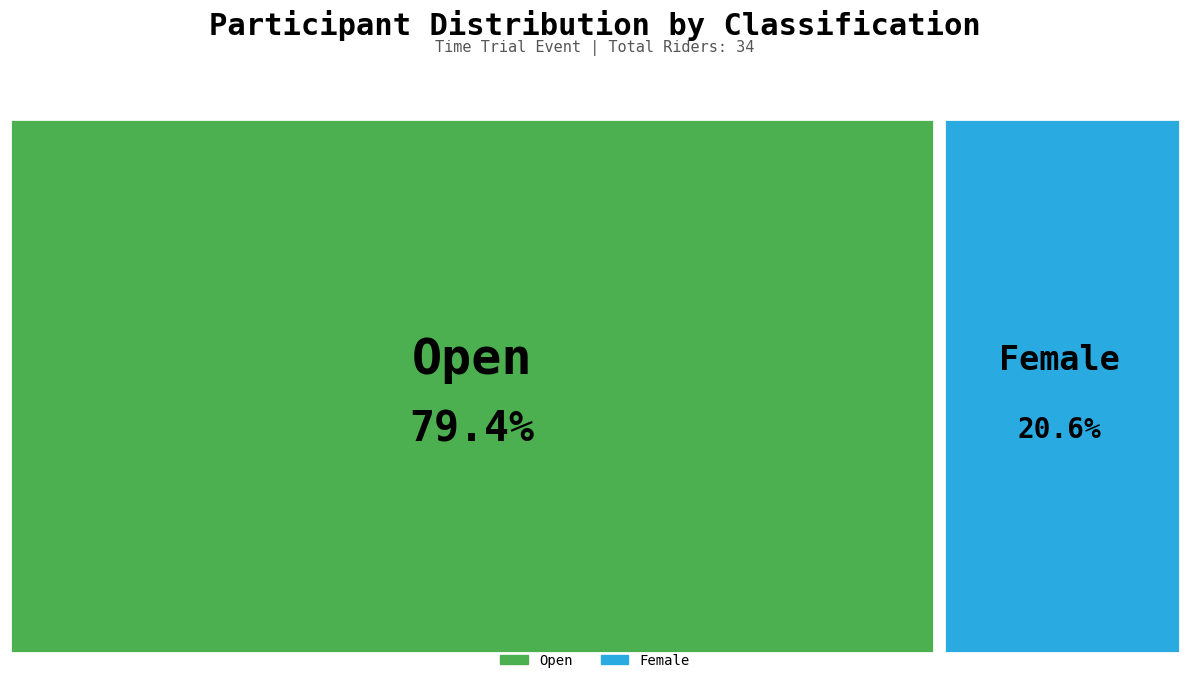

Between Open and Female, which is larger?

Open